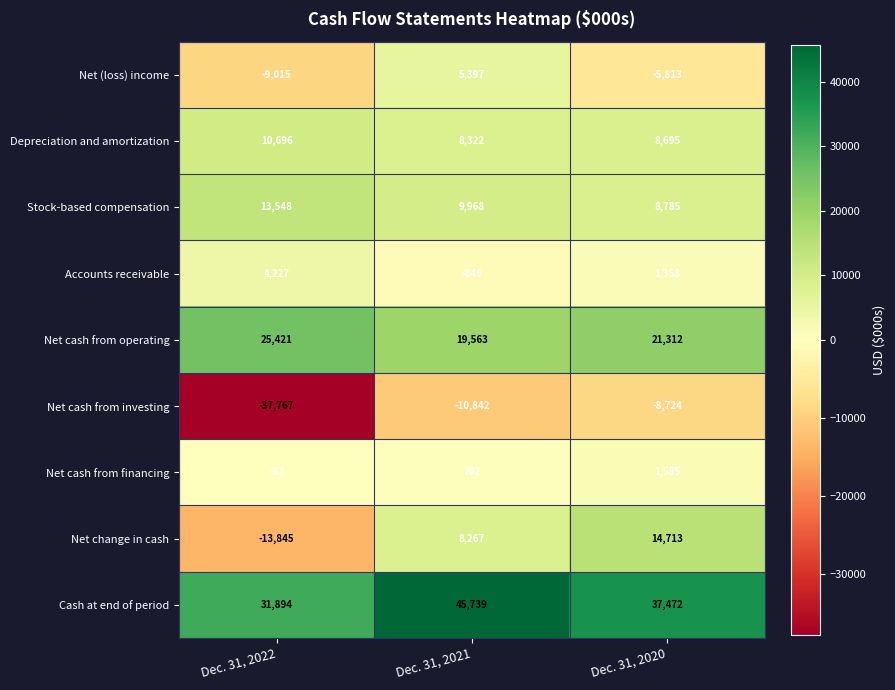

List the labels in order of Net change in cash value, largest first.

Dec. 31, 2020, Dec. 31, 2021, Dec. 31, 2022